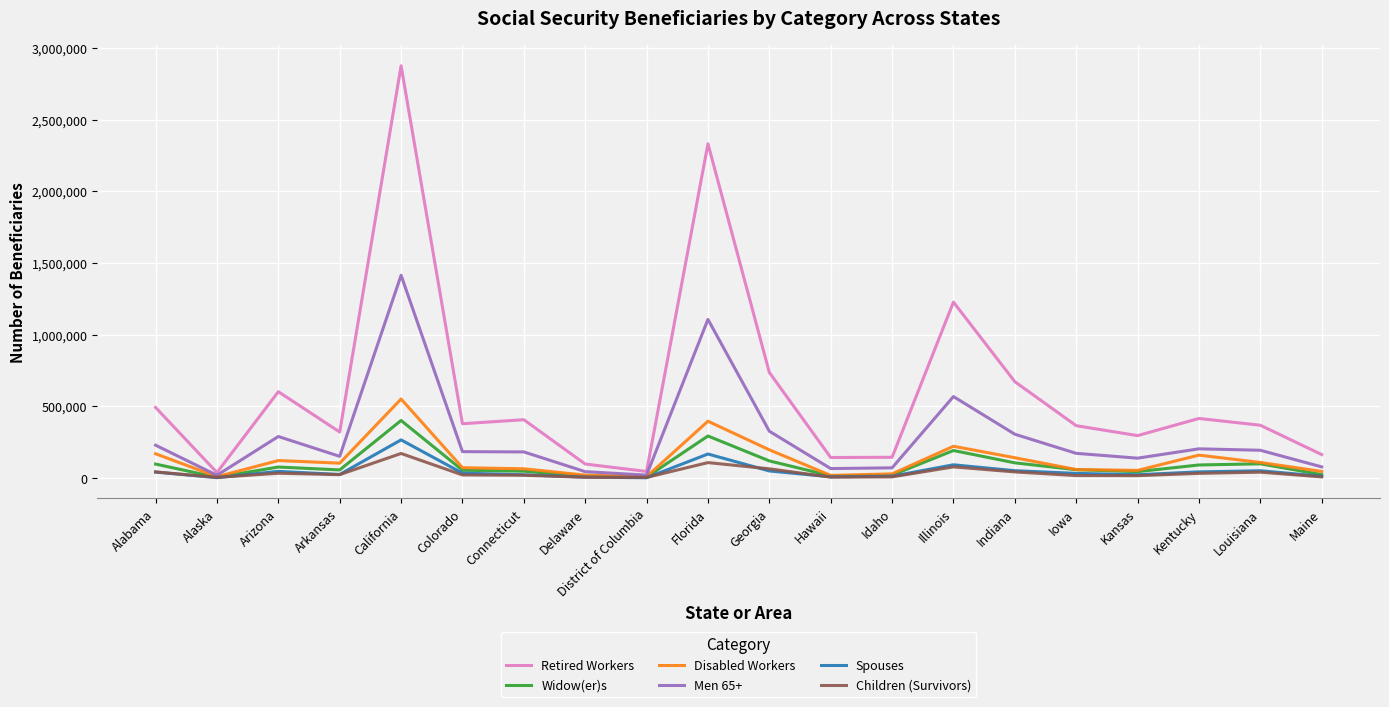

The Widow(er)s series shows 192211 at Illinois. True or false?

True